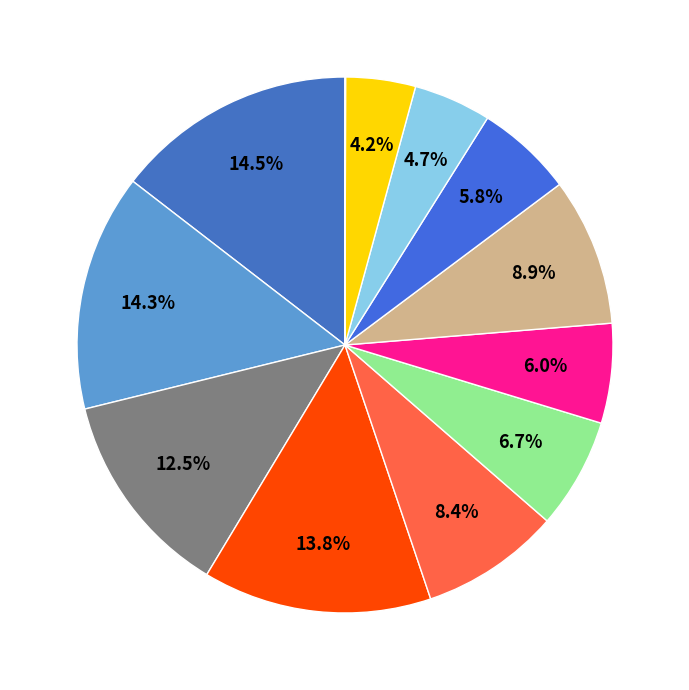

Count the number of slices in the pie.

12